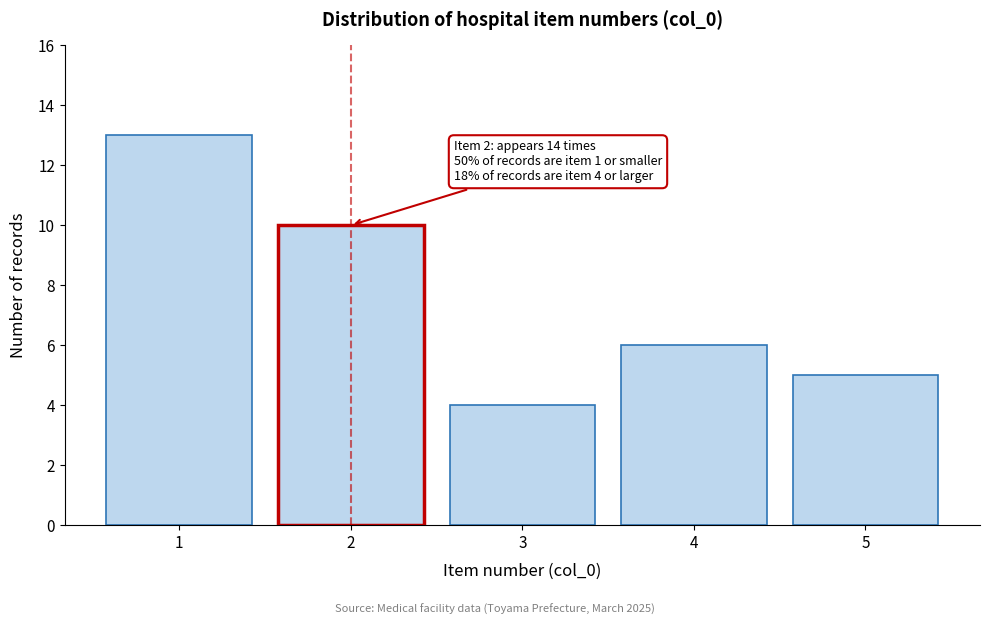

Reading right to left, what are all the values shown in this chart?

5=5	4=6	3=4	2=10	1=13